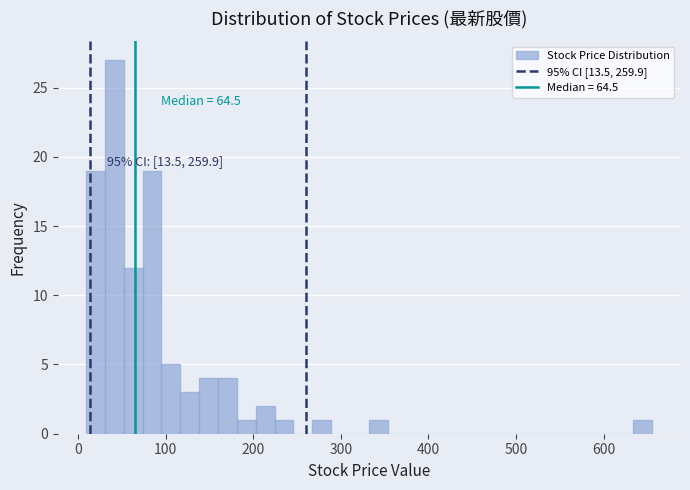

Around what value on the x-axis is the tallest bar? Give the approximate position of its centre, as read against the axis.

40